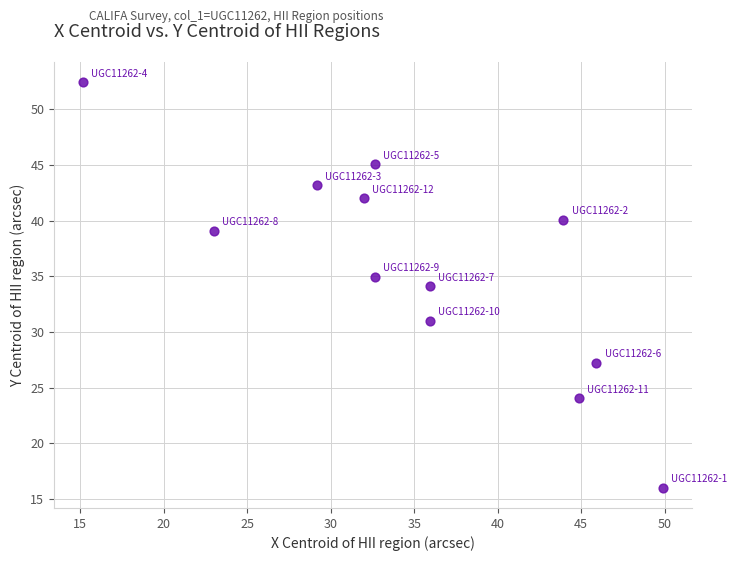

What is the range of Y values (max minus min)?

36.4